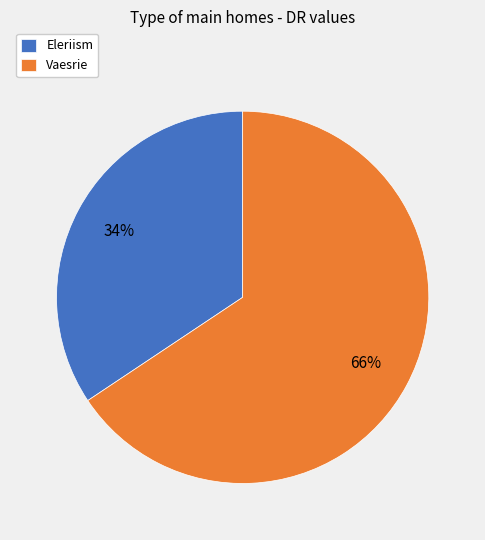

Is there any slice that represents more than half of the pie?

Yes